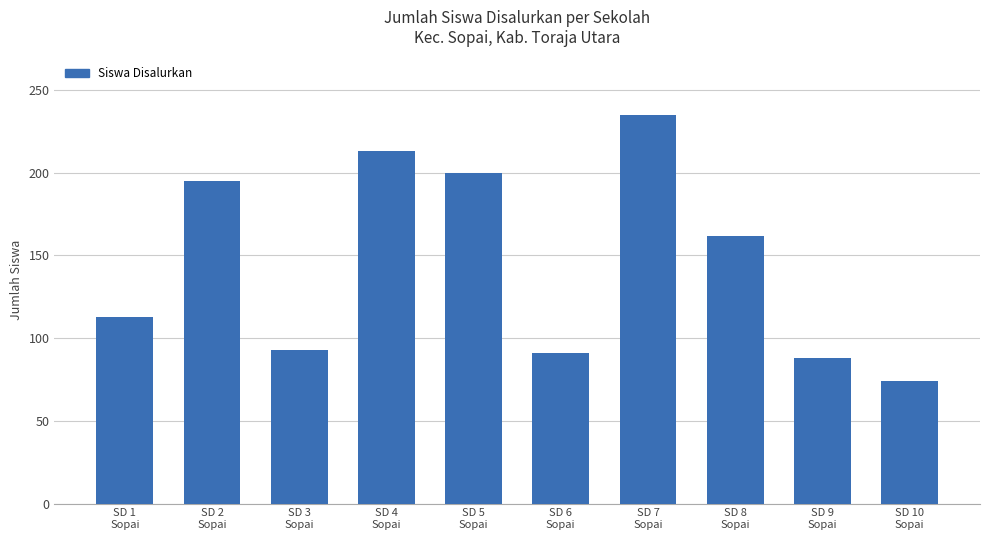

What is the difference between the values at SD 4
Sopai and SD 5
Sopai?

13